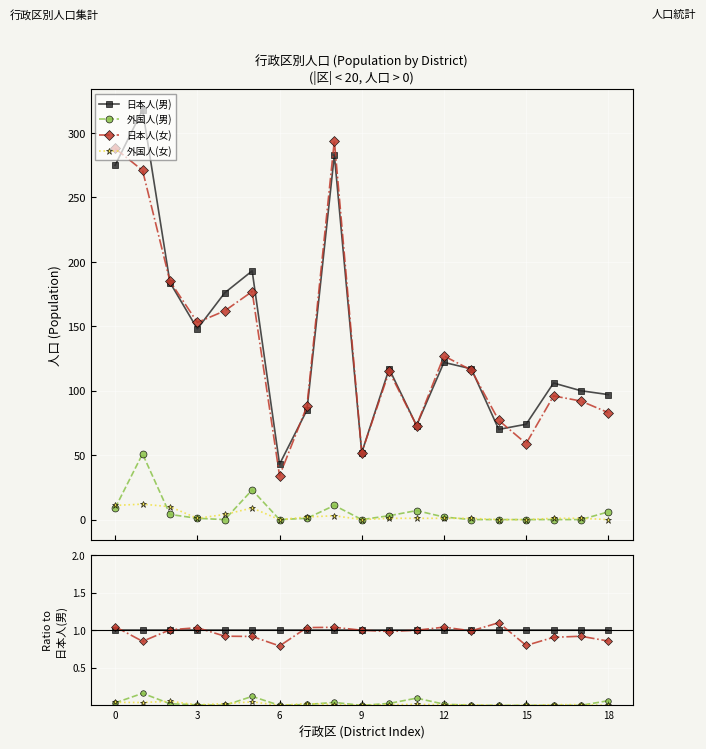

True or false: 日本人(女) has a value of 1.0 at 13.

True